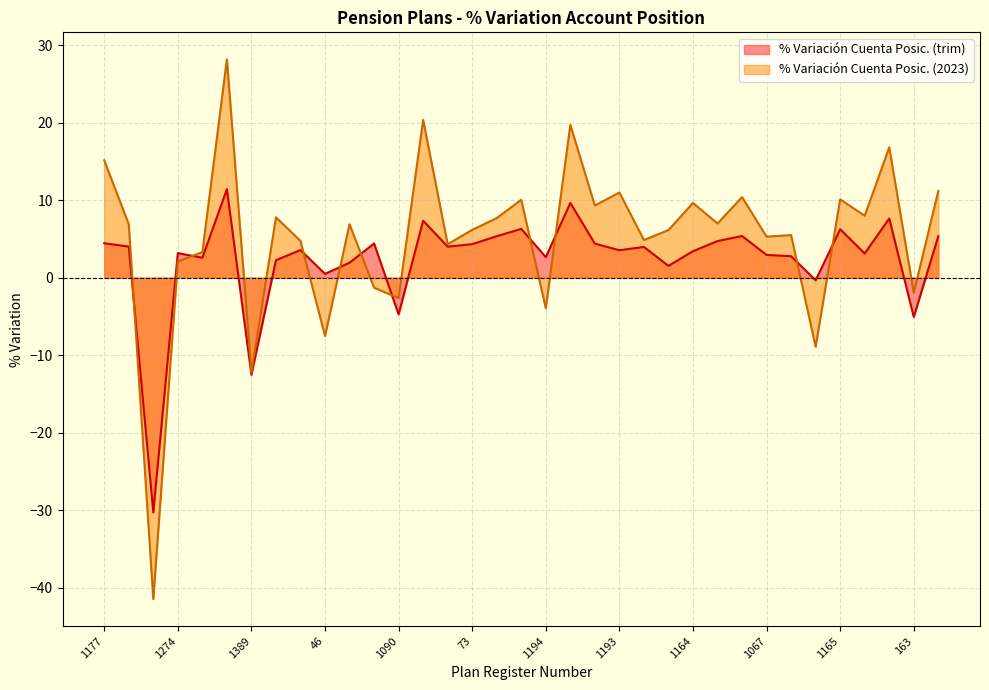

How many lines are shown in the chart?

2